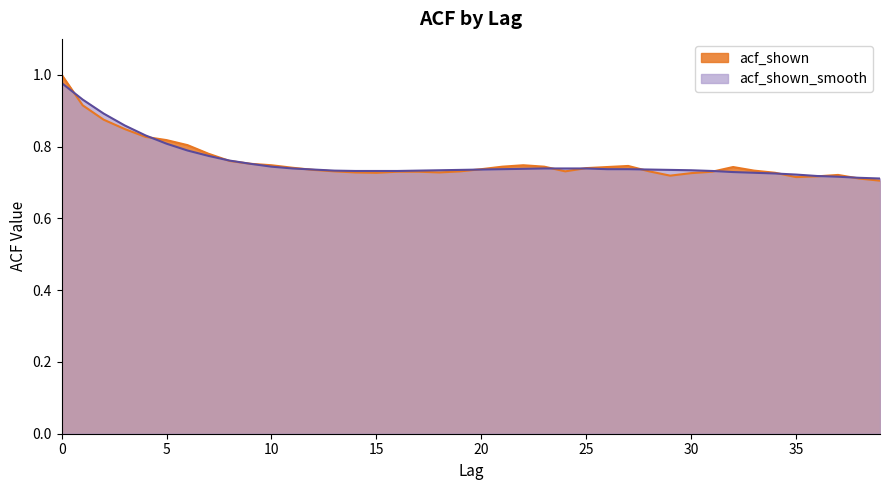

Is the value of acf_shown_smooth at 27 greater than the value of acf_shown at 5?

No